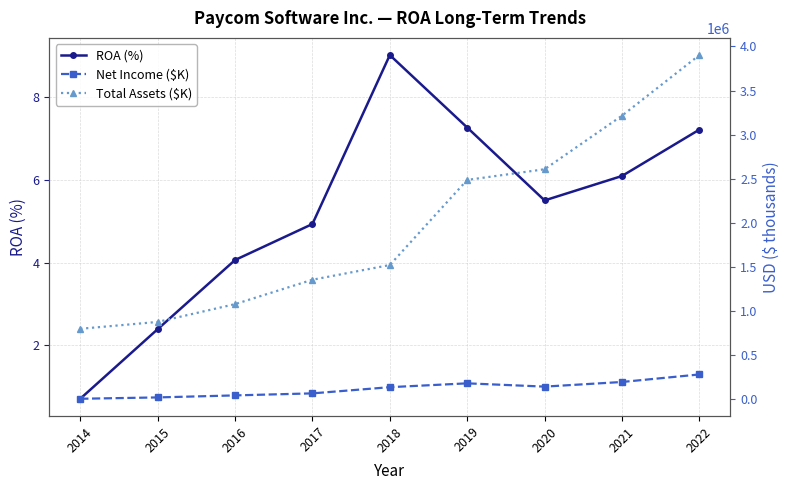

What is the difference between the second highest and minimum values in the Net Income ($K) series?

190297.0